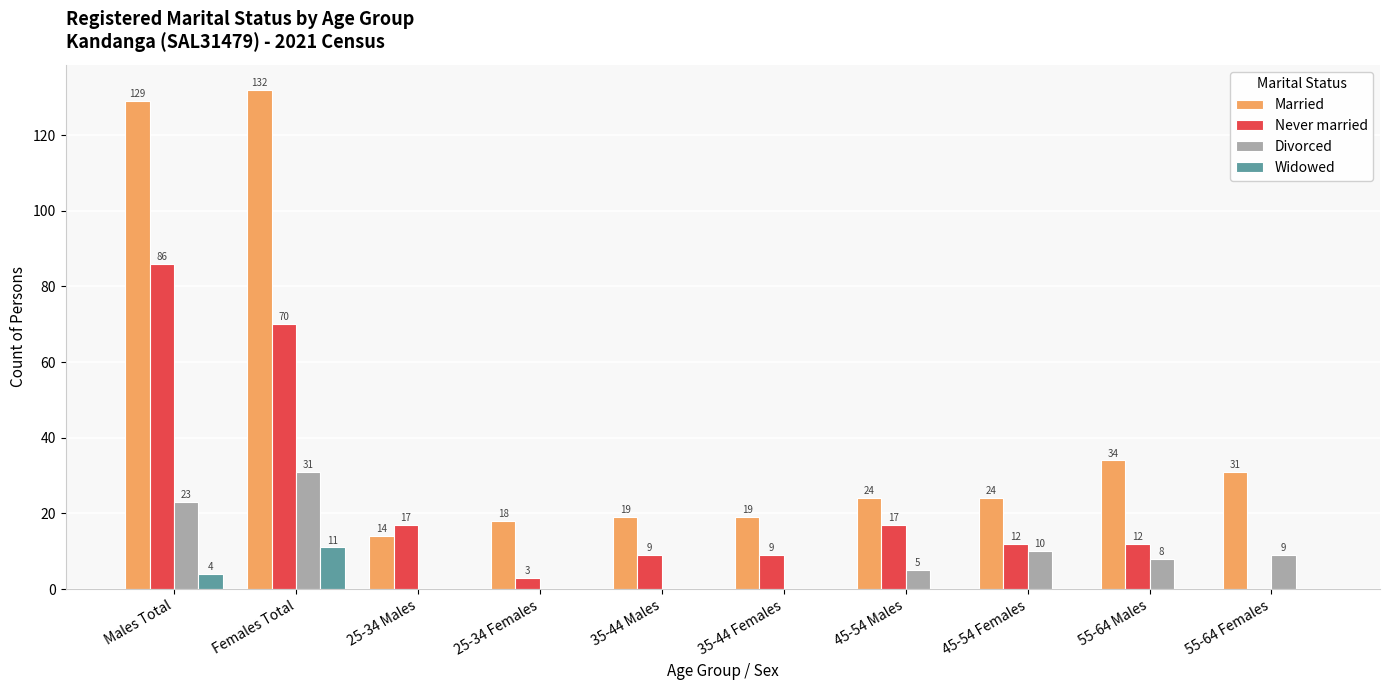

Is it true that Never married equals 14 at 35-44 Females?

False